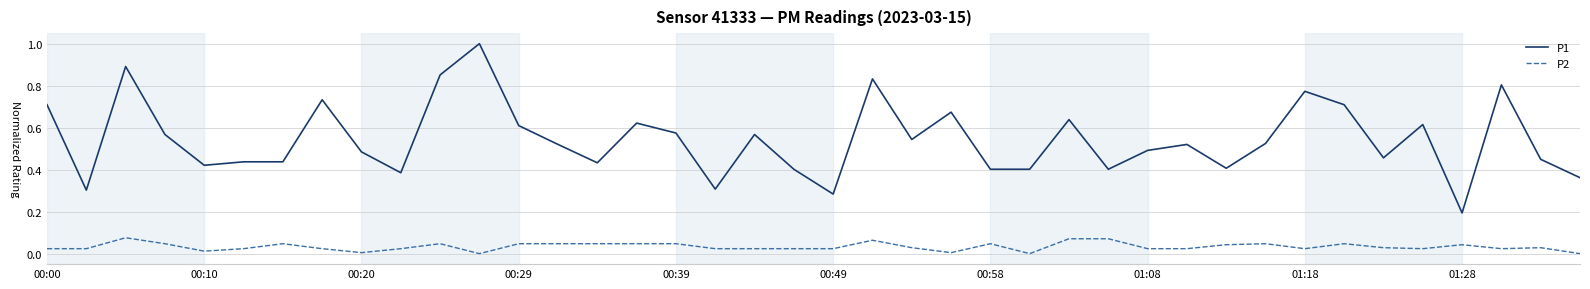

Which series has the largest range (max minus min)?

P1